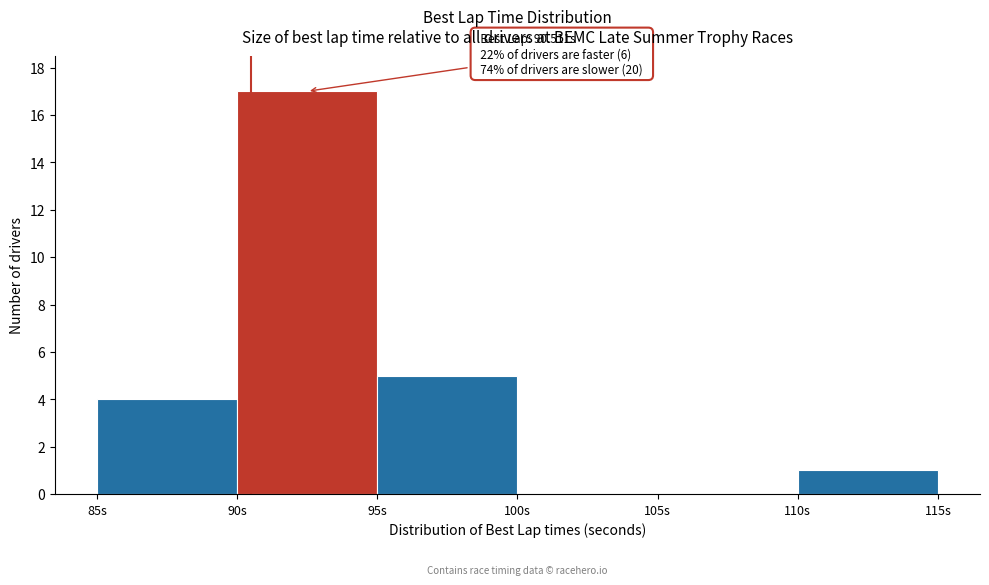

Over which range of the x-axis is the bar tallest?

90 to 95